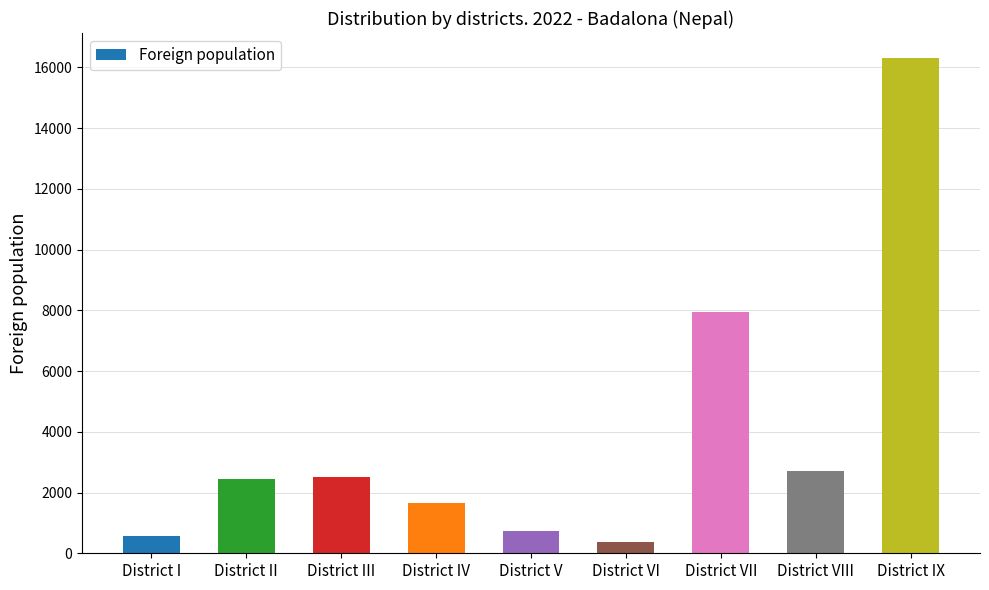

True or false: the data shows 355 at District VI.

True